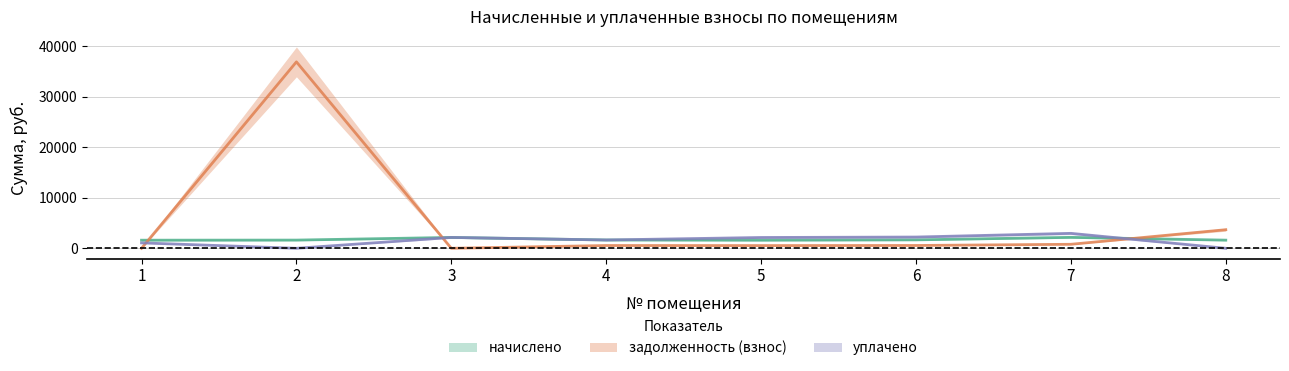

Is it true that задолженность (взнос) equals 793.4 at 7?

True